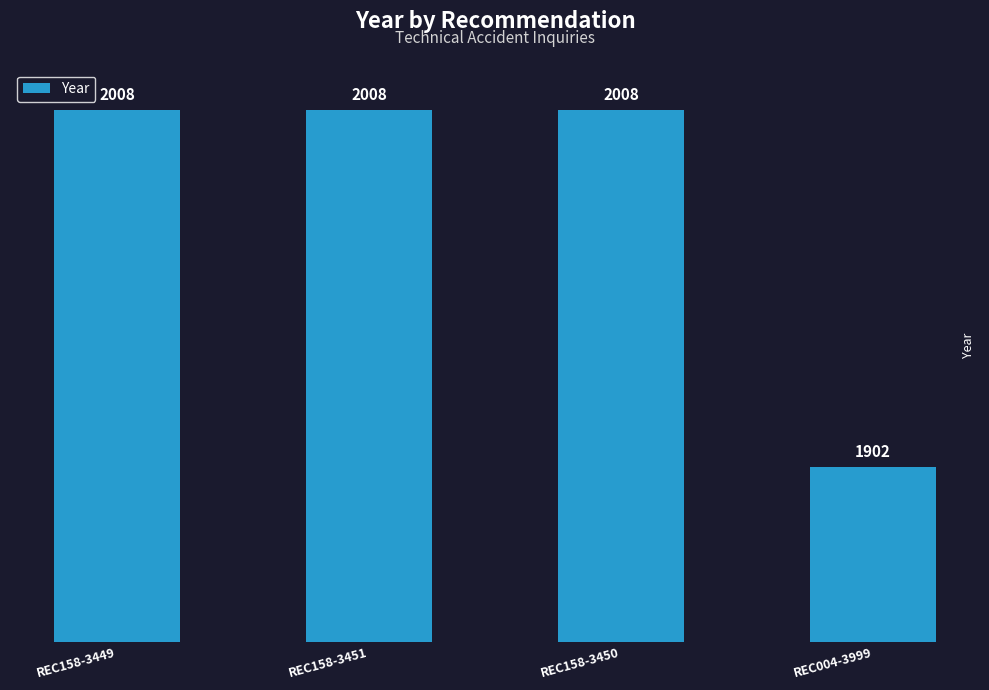

At which category does the chart reach its minimum across all series?

REC004-3999